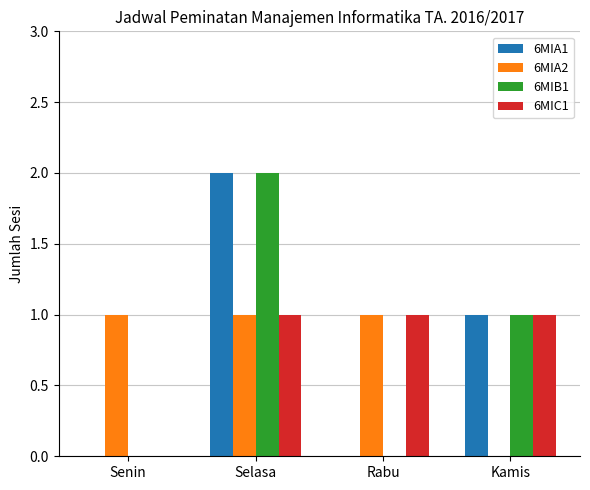

Between Senin and Rabu, which series saw the biggest shift?

6MIC1